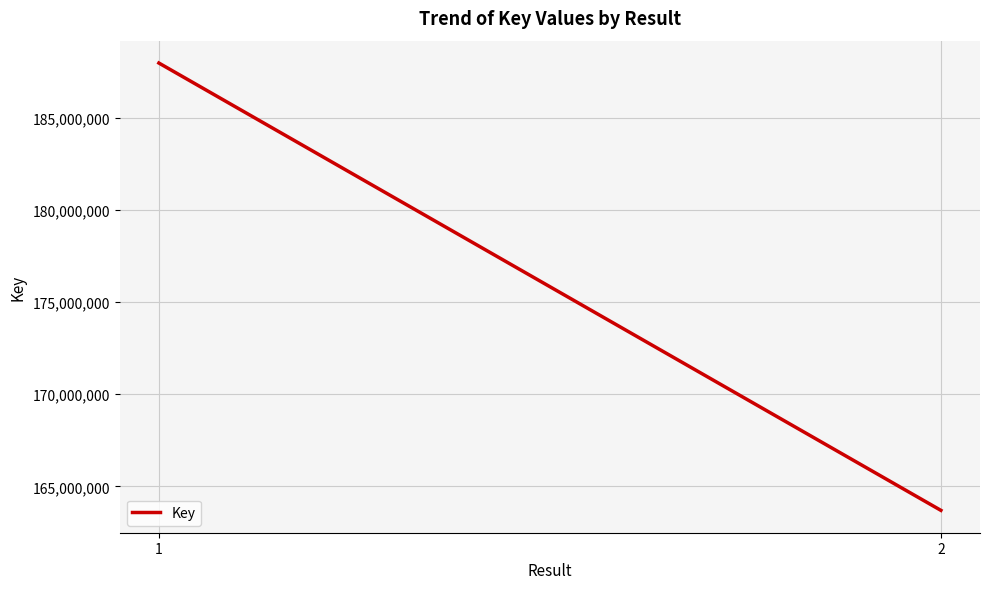

List the labels in order of value, largest first.

1, 2